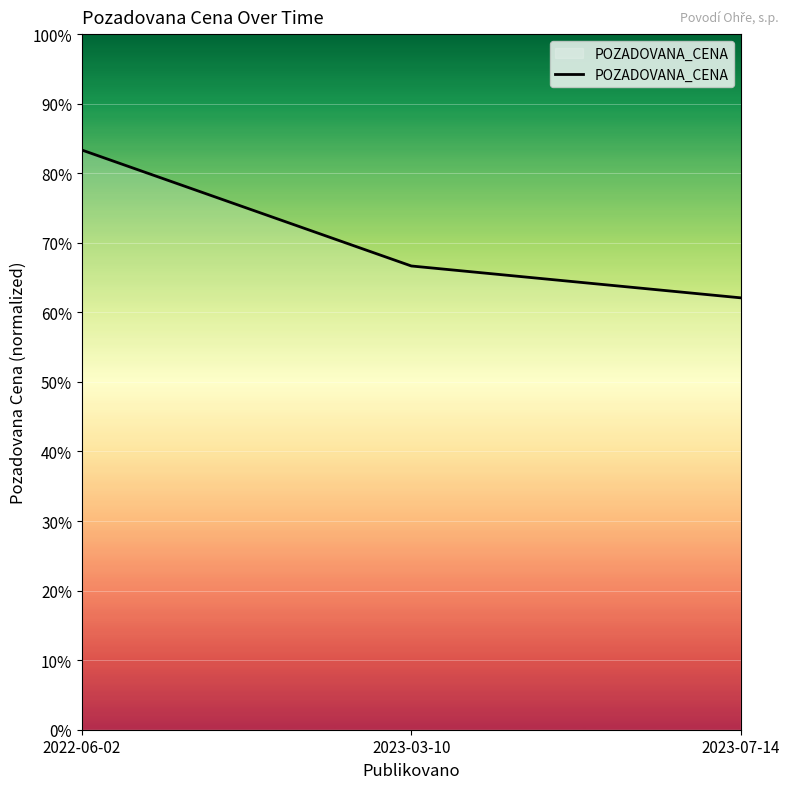

Is this an area chart (filled region under the line)?

Yes